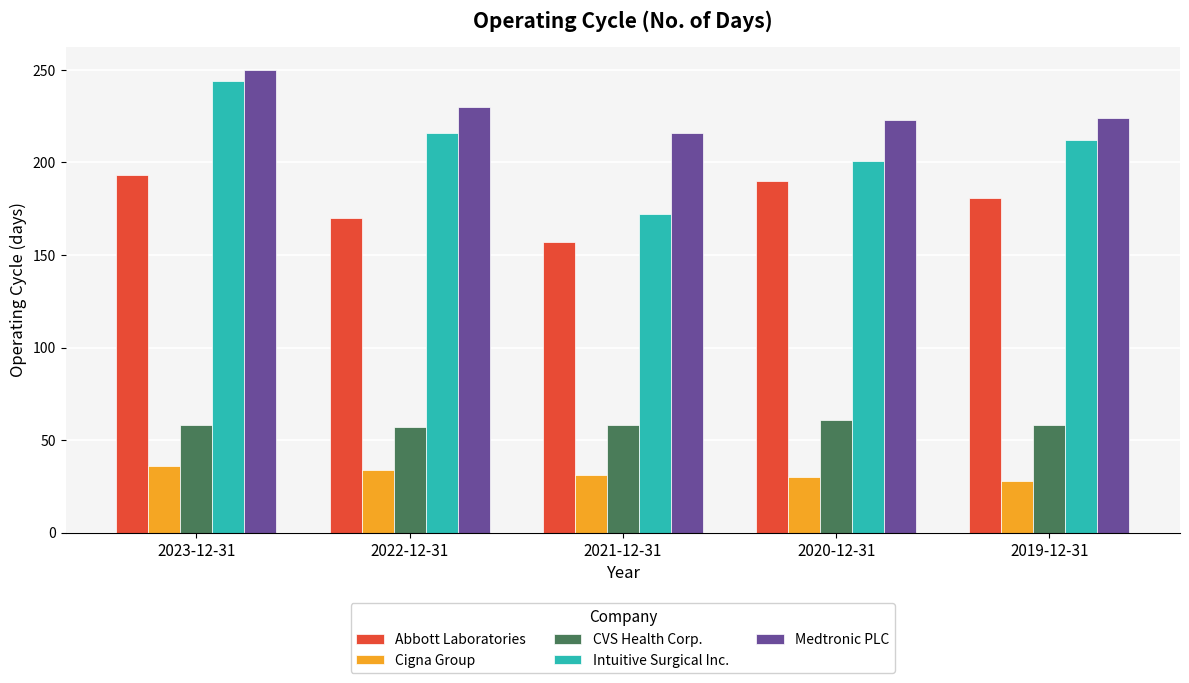

What is the total value across all series at 2019-12-31?

703